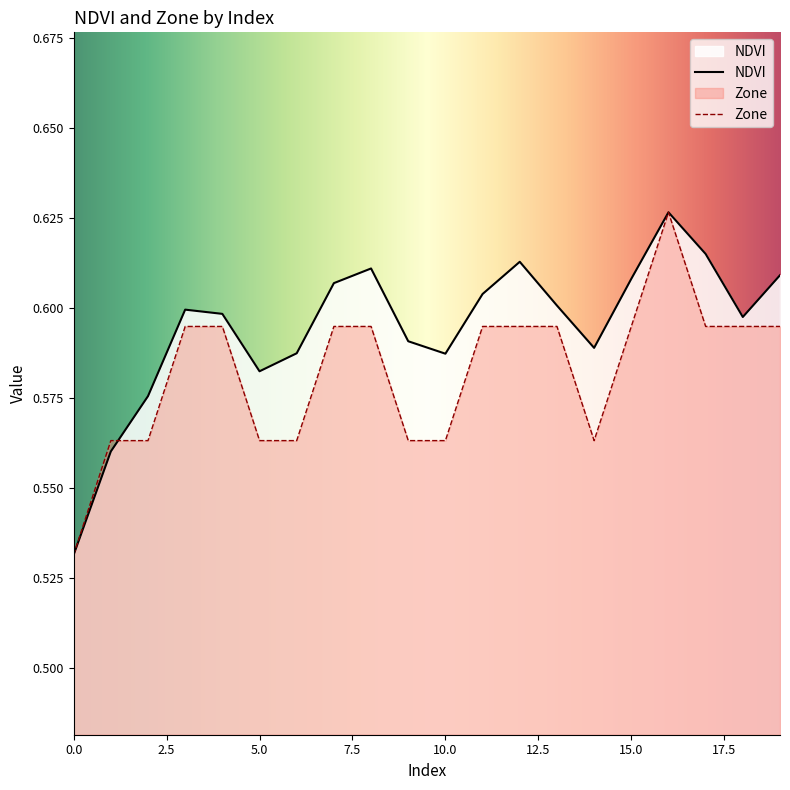

Which series has the widest spread of values?

NDVI